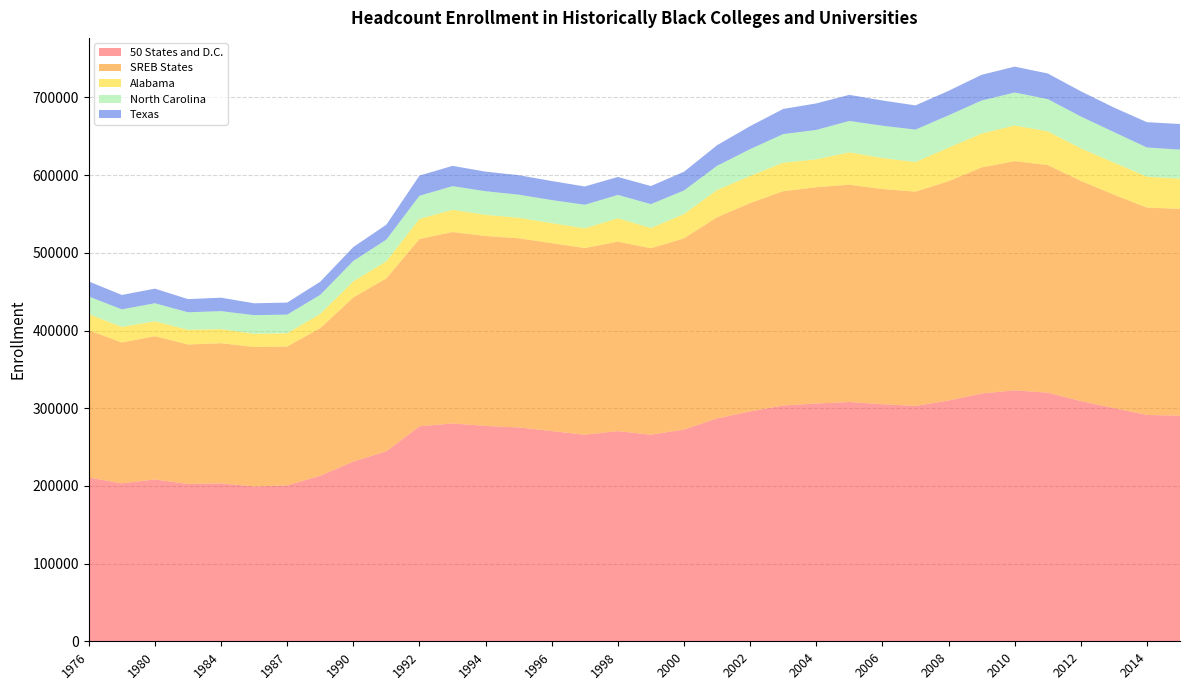

Reading left to right, list all the values displayed in this chart.

50 States and D.C.: 210796	203279	208318	202467	203218	199261	200619	213008	231298	244484	276702	280351	277192	275265	270580	265858	270526	265855	272482	286860	295831	303512	306029	307980	305161	303006	309855	318967	322954	319996	309248	300129	291325	290389
SREB States: 189553	181246	184429	179524	180443	179508	178799	190085	211216	222650	241117	246406	244497	243472	241892	240283	243833	240062	246102	258946	268190	275831	278418	279678	276978	275729	282265	290951	295065	292963	283392	274758	266881	266183
Alabama: 20663	20169	19175	18897	18133	16976	17078	18317	20734	22040	25845	28586	27208	26380	25779	25369	30114	26022	31301	35063	34913	36622	35841	41659	39897	38106	43255	43540	45943	43358	41861	41311	39792	38865
North Carolina: 22728	22542	23172	22558	23127	24009	23956	24465	26295	27860	29749	30469	30392	29710	29660	30335	30047	30750	30351	31088	34514	36855	37866	40420	41518	41755	41593	42556	42358	41593	40979	39256	37552	37398
Texas: 19397	18543	18811	16968	17320	15288	15486	16921	17892	19205	25964	26102	25188	25099	24514	23515	23129	23246	24084	26501	29609	32326	34127	33560	32514	31126	31504	33093	33317	32931	32460	31584	32571	32963